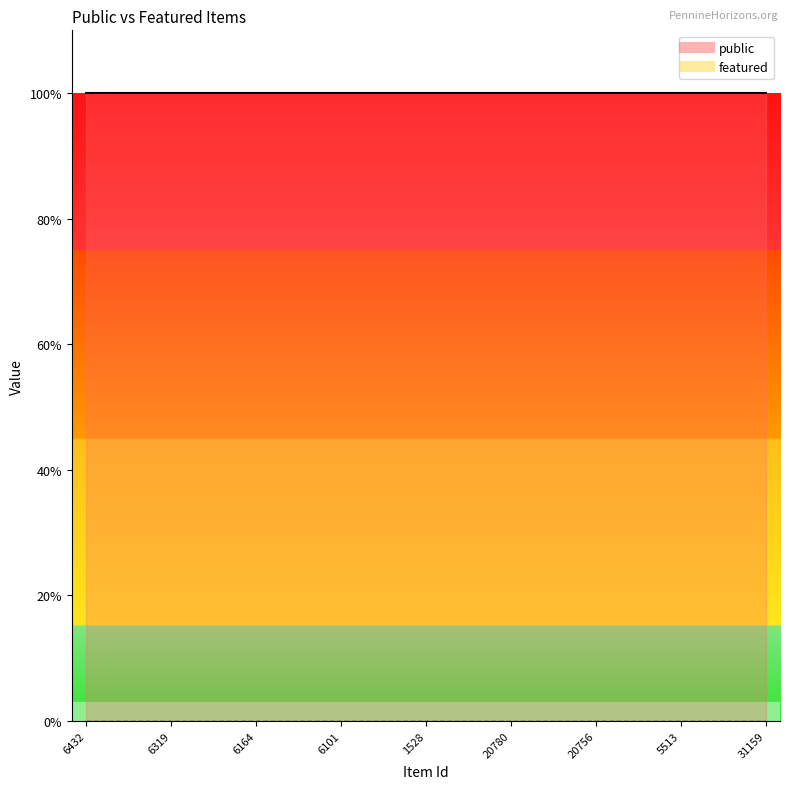

How many lines are shown in the chart?

2